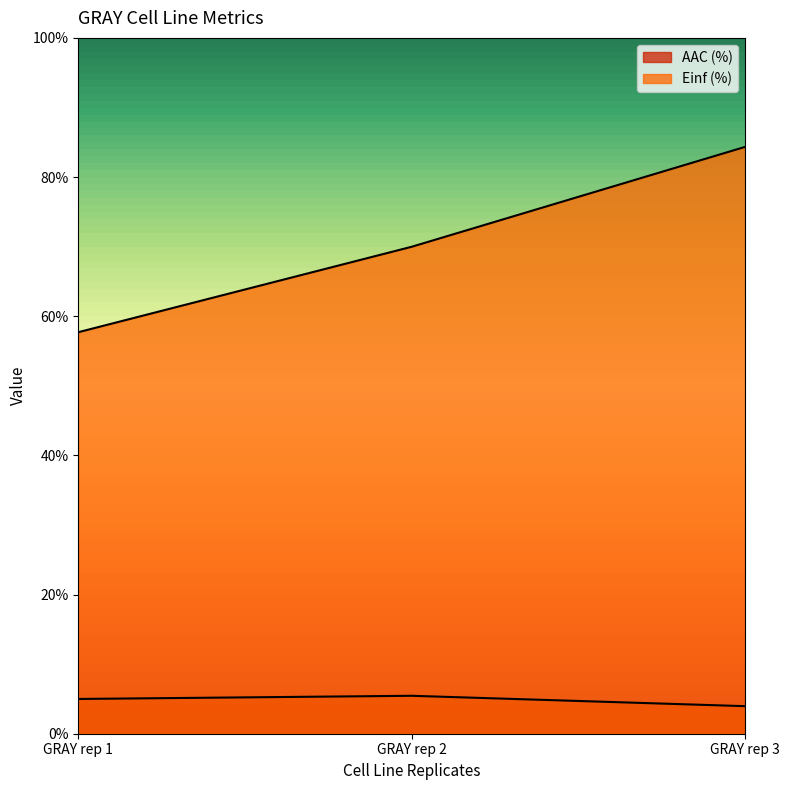

Which series has the largest total across all categories?

Einf (%)